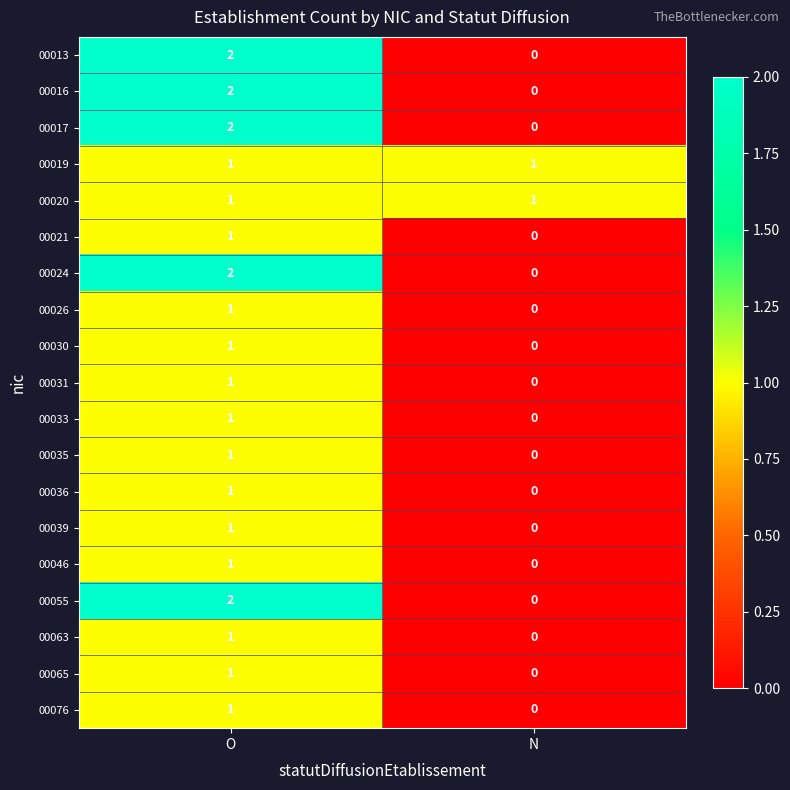

Is the value of 00026 at N greater than the value of 00046 at O?

No